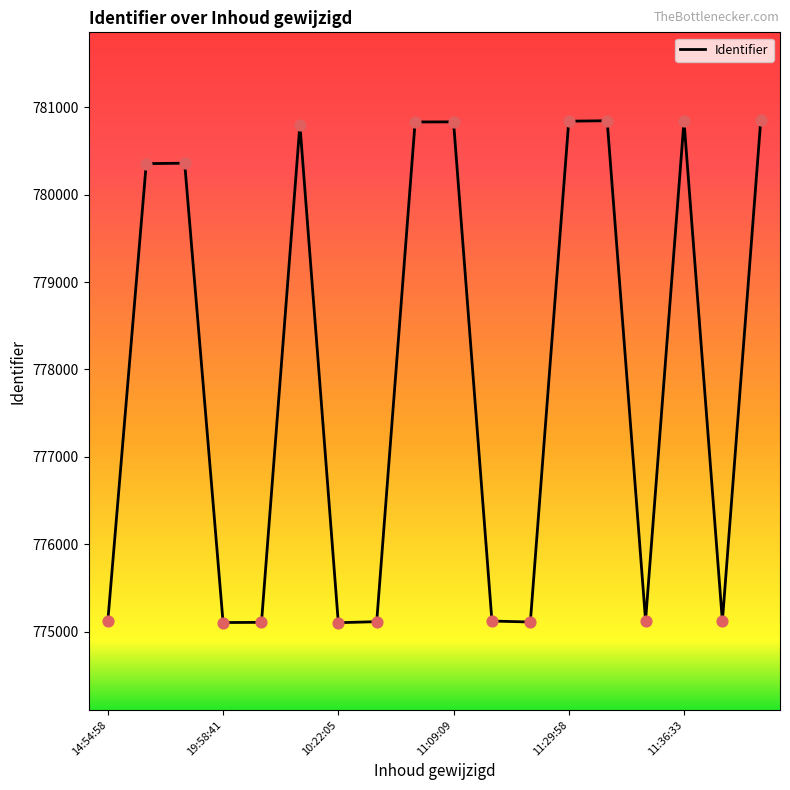

What is the greatest value displayed?

780859